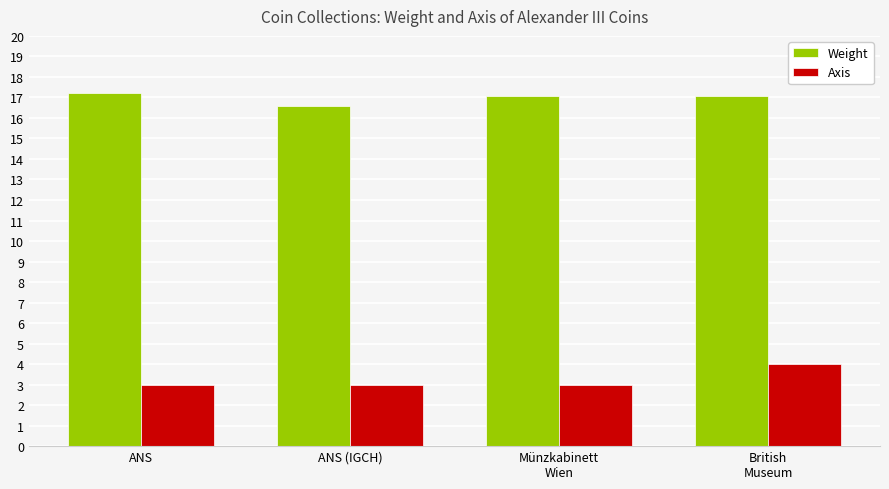

What are all the series names shown in the legend?

Weight, Axis